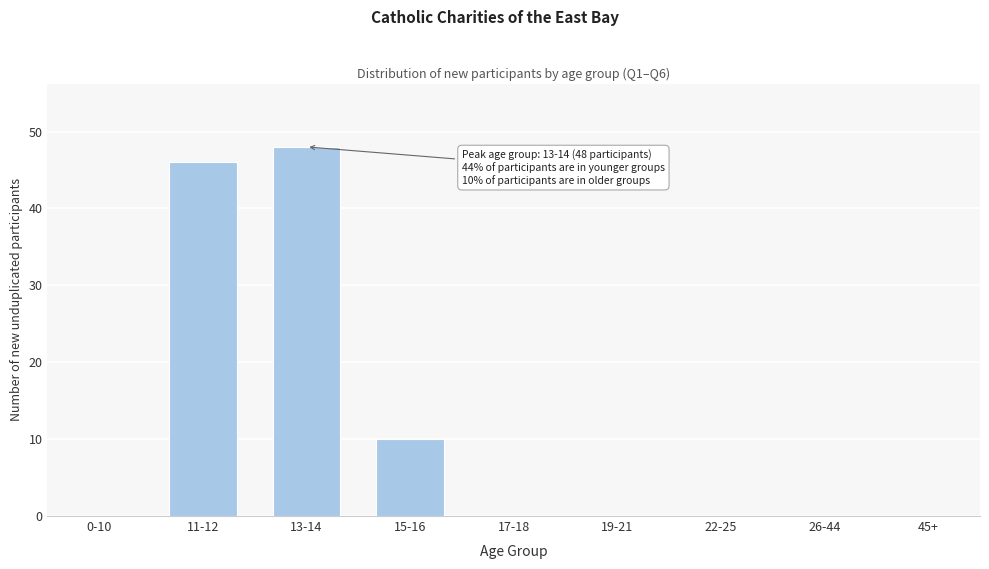

Reading left to right, extract all data points from this chart.

0-10=0	11-12=46	13-14=48	15-16=10	17-18=0	19-21=0	22-25=0	26-44=0	45+=0